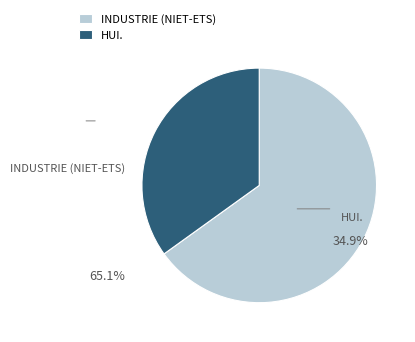

Does HUI. account for over 50% of the chart?

No